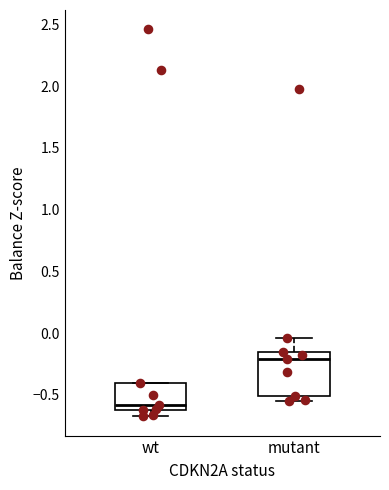

Which box has the lowest median line?

wt